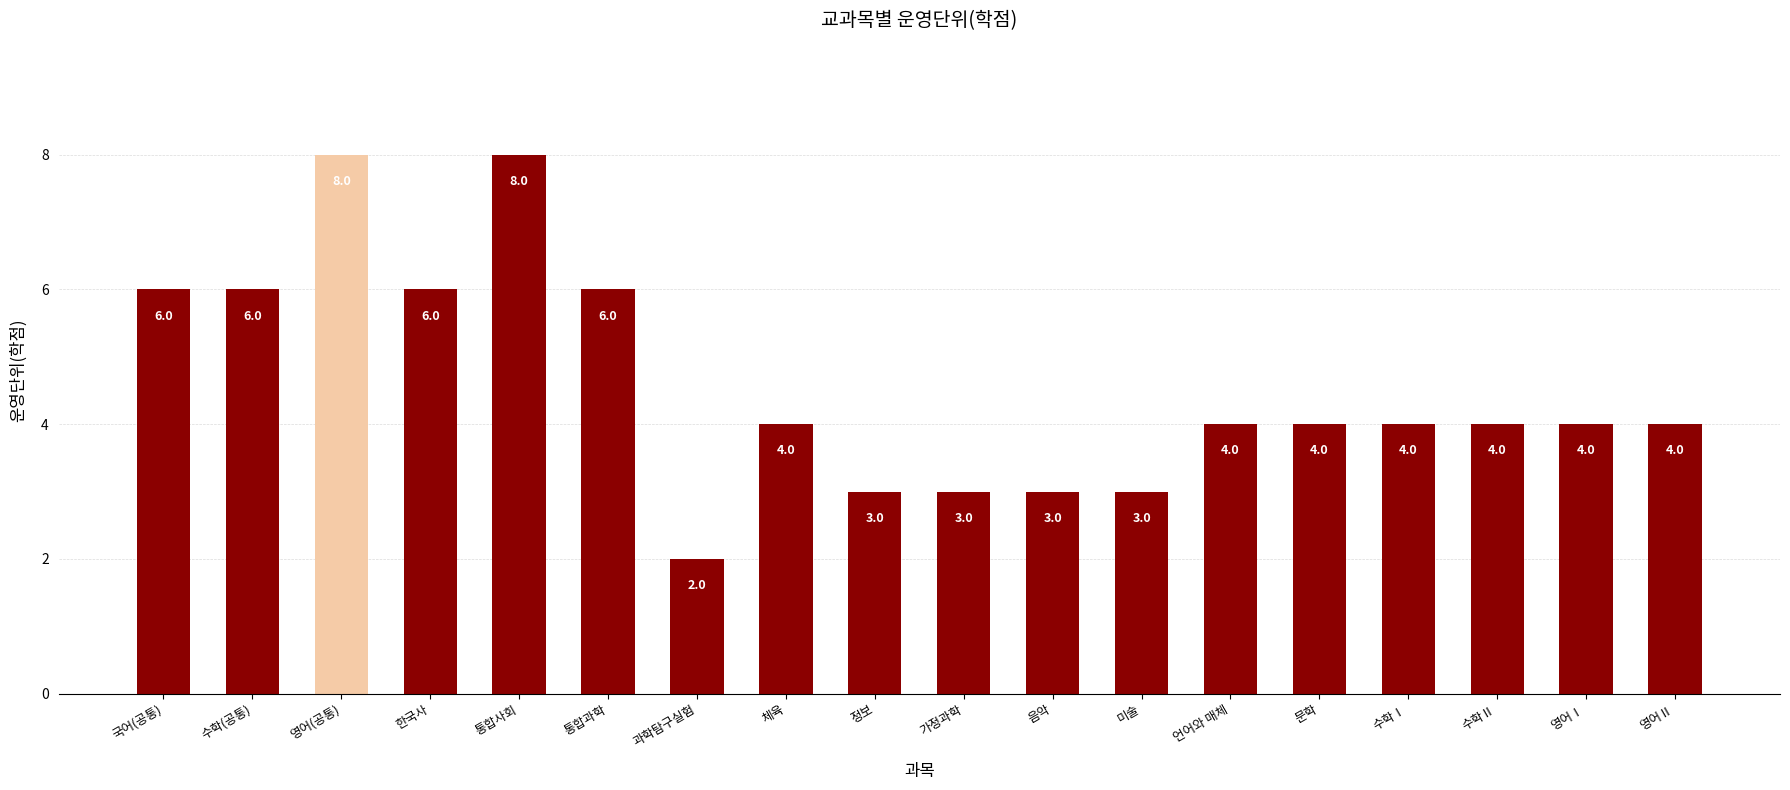

Are the bars grouped side by side (vs. stacked)?

No